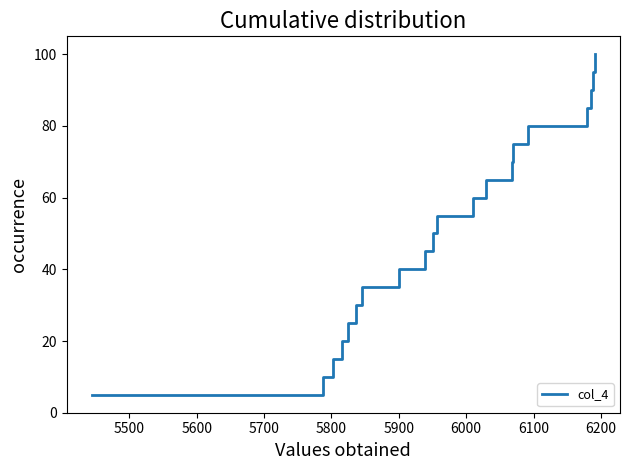

What is the greatest value displayed?

100.0